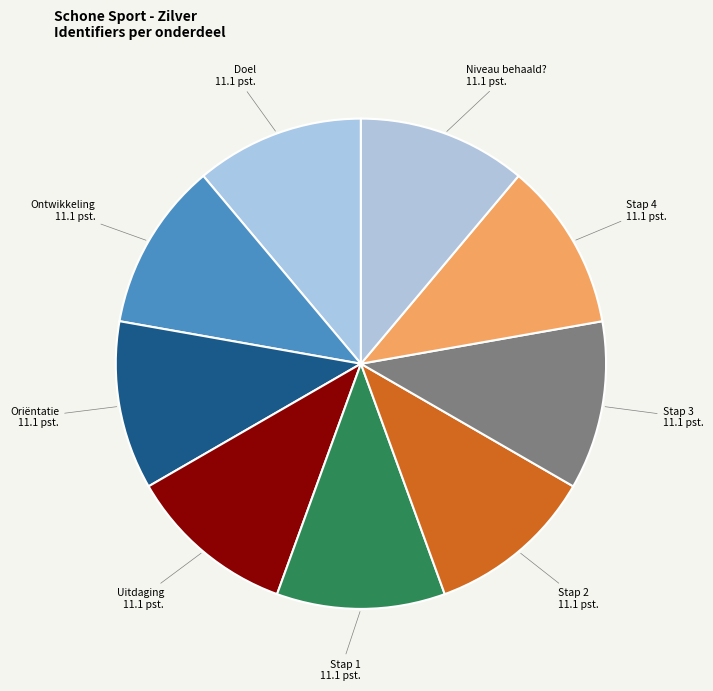

Combined, do Stap 3 and Stap 1 account for over 50%?

No